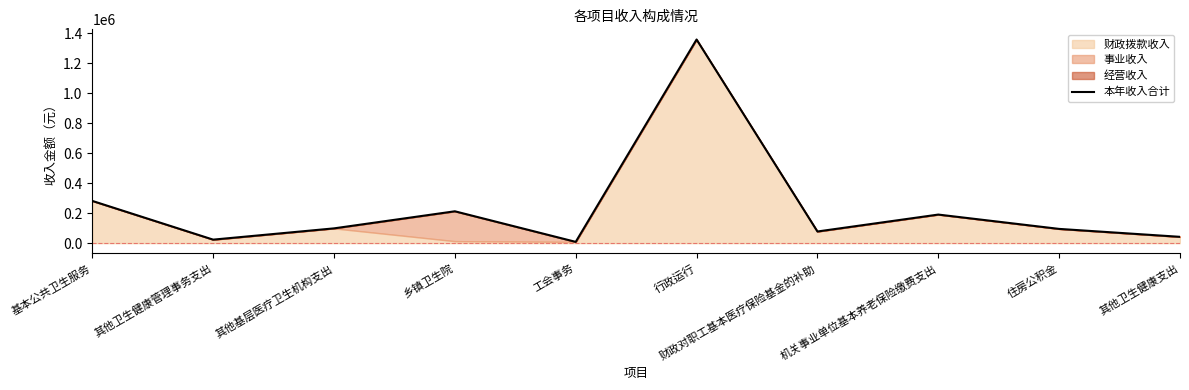

How many values exceed 98401?

5